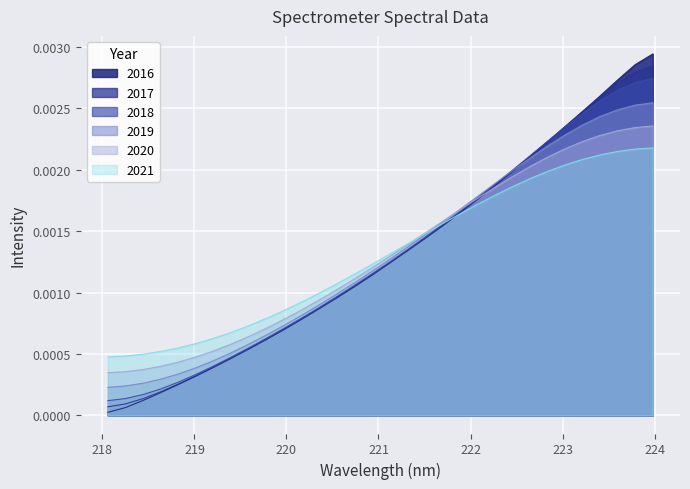

How many series are shown in this chart?

6